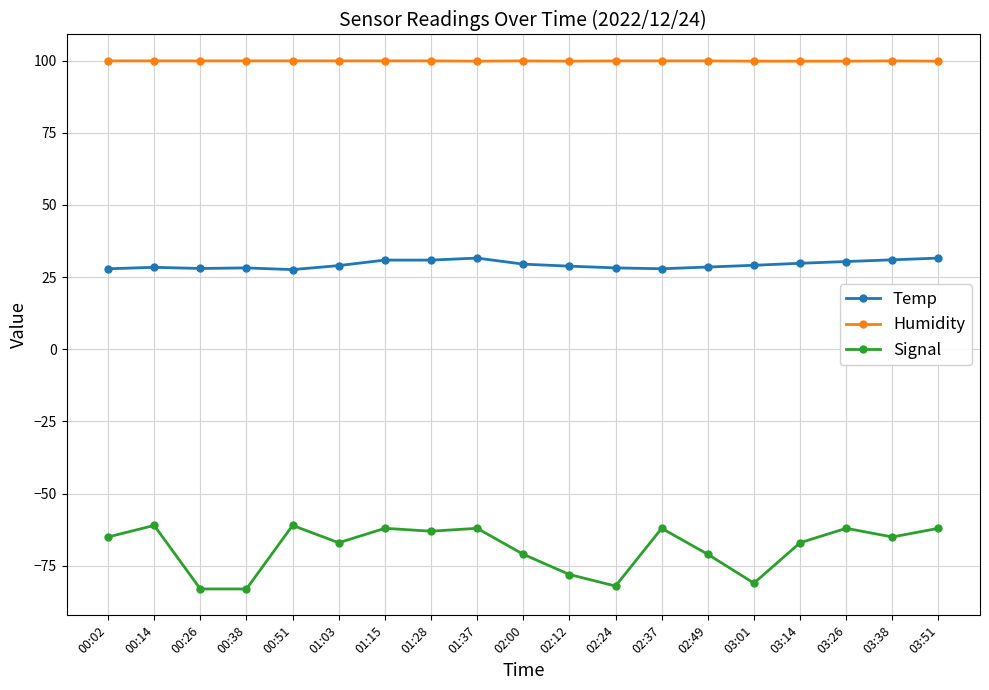

True or false: Temp has a value of 31.6 at 01:37.

True